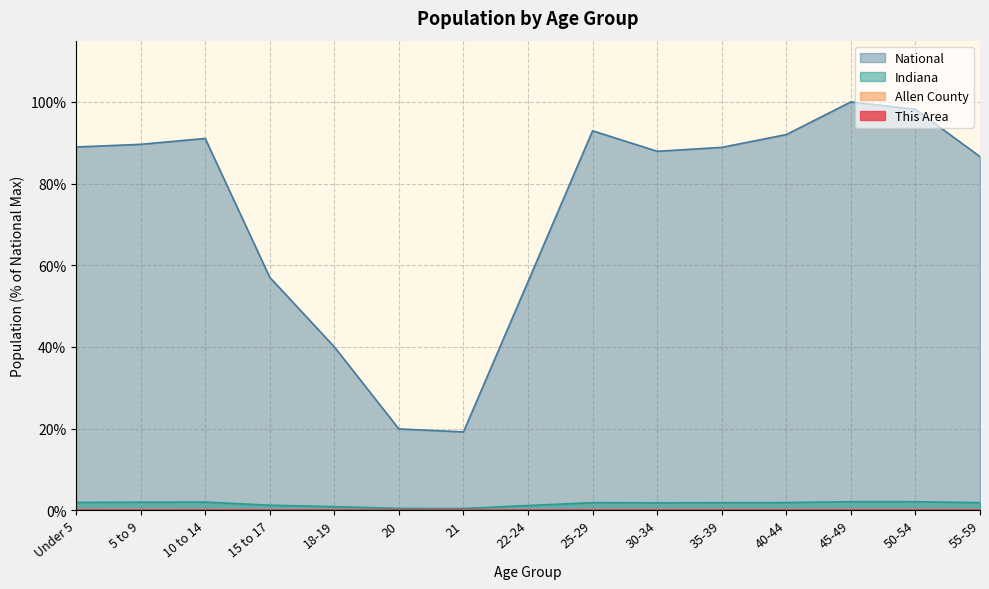

Is it true that National equals 128.1 at Under 5?

False